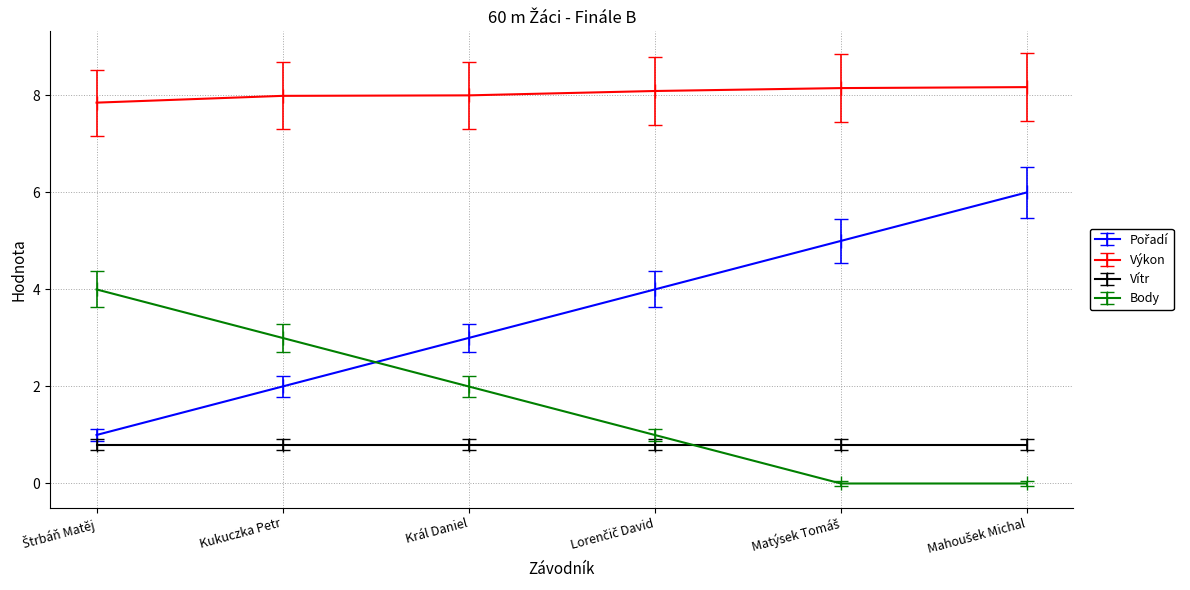

True or false: Body and Výkon intersect in this chart.

False